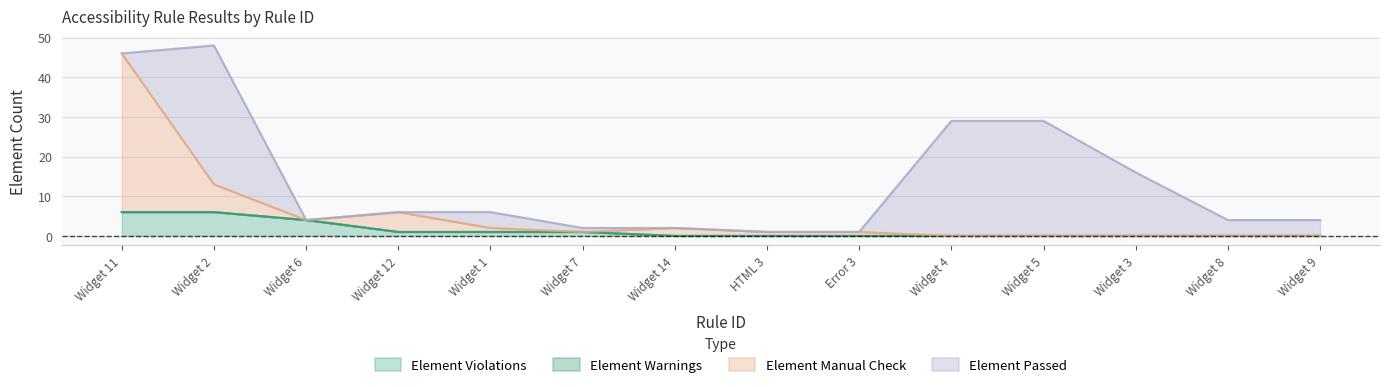

How many categories are shown in the chart?

14